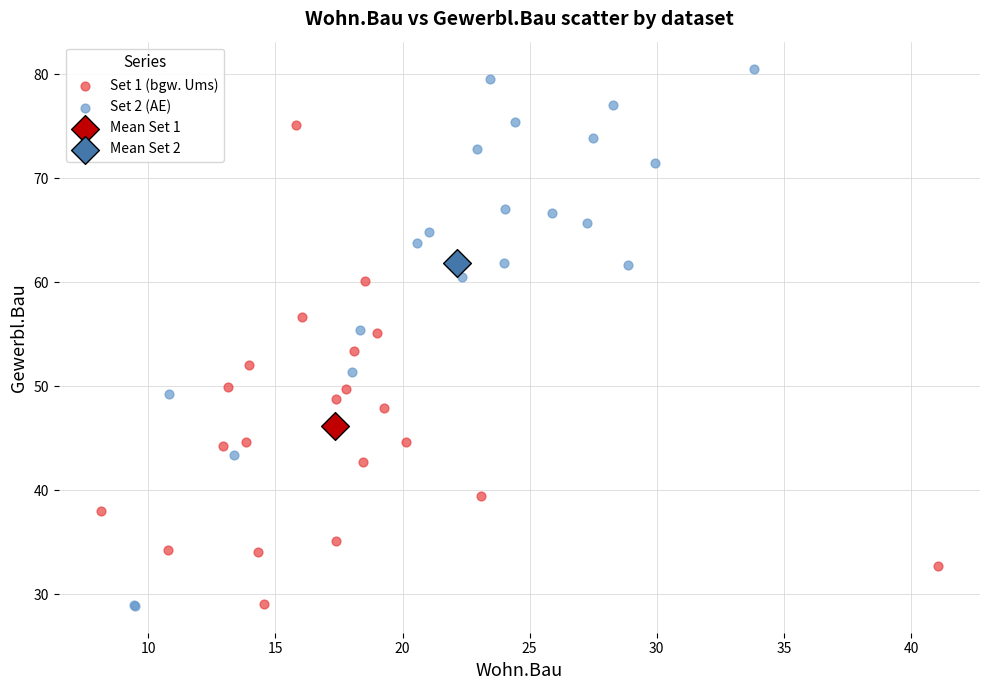

What are all the series names shown in the legend?

Set 1 (bgw. Ums), Set 2 (AE), Mean Set 1, Mean Set 2